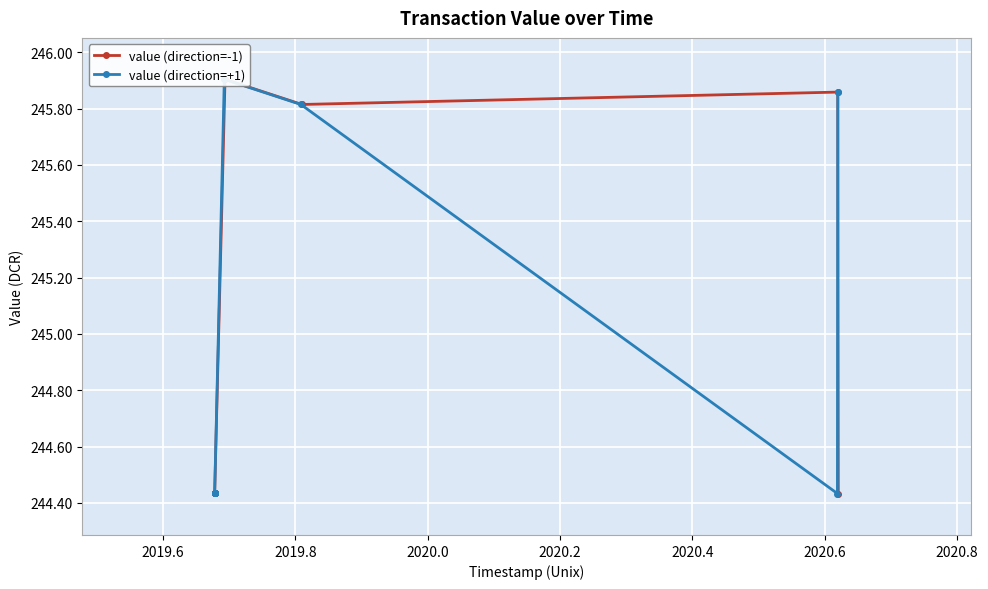

Count the number of data series in this chart.

2